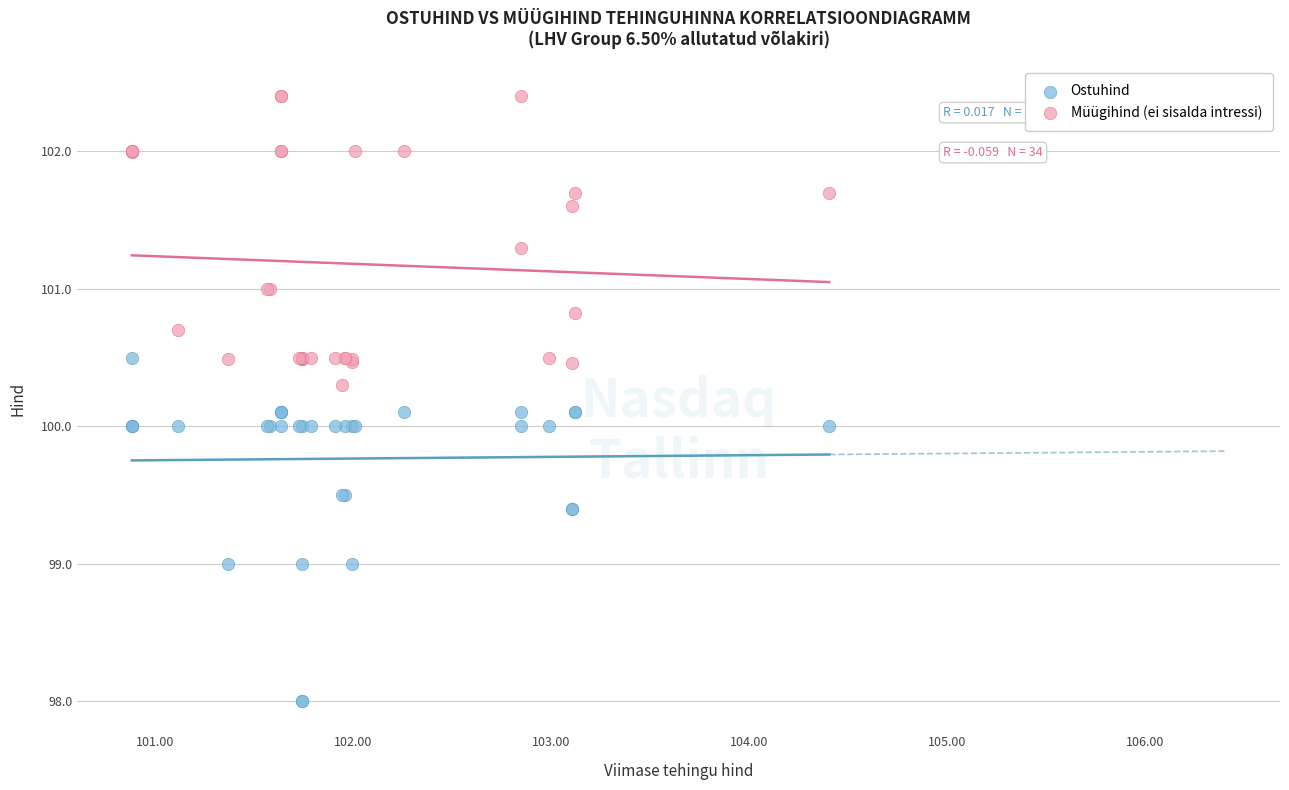

Which series reaches the minimum Y coordinate?

Ostuhind